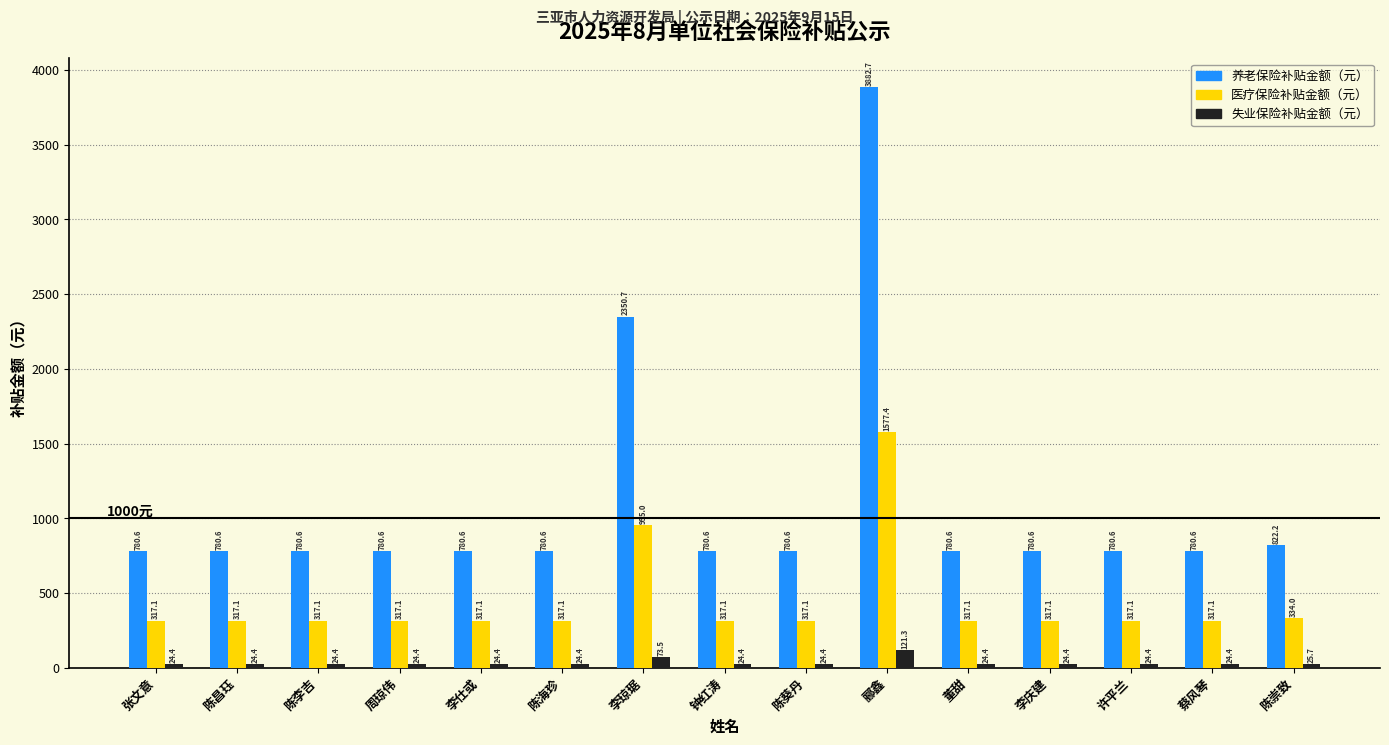

Reading left to right, what are all the values shown in this chart?

养老保险补贴金额（元）: 张文意=780.6	陈昌珏=780.6	陈李吉=780.6	周琼伟=780.6	李仕或=780.6	陈海珍=780.6	李琼琚=2350.7	钟红涛=780.6	陈葵丹=780.6	郦鑫=3882.7	董甜=780.6	李庆建=780.6	许平兰=780.6	蔡风琴=780.6	陈崇致=822.2
医疗保险补贴金额（元）: 张文意=317.1	陈昌珏=317.1	陈李吉=317.1	周琼伟=317.1	李仕或=317.1	陈海珍=317.1	李琼琚=955.0	钟红涛=317.1	陈葵丹=317.1	郦鑫=1577.4	董甜=317.1	李庆建=317.1	许平兰=317.1	蔡风琴=317.1	陈崇致=334.0
失业保险补贴金额（元）: 张文意=24.4	陈昌珏=24.4	陈李吉=24.4	周琼伟=24.4	李仕或=24.4	陈海珍=24.4	李琼琚=73.5	钟红涛=24.4	陈葵丹=24.4	郦鑫=121.3	董甜=24.4	李庆建=24.4	许平兰=24.4	蔡风琴=24.4	陈崇致=25.7